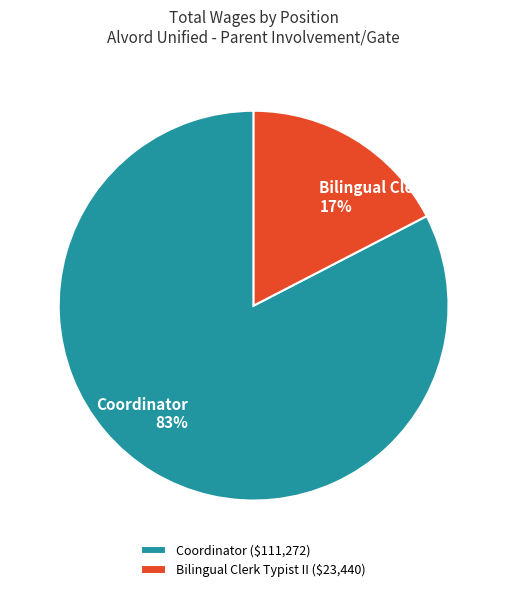

What is the largest slice in the pie chart?

Coordinator